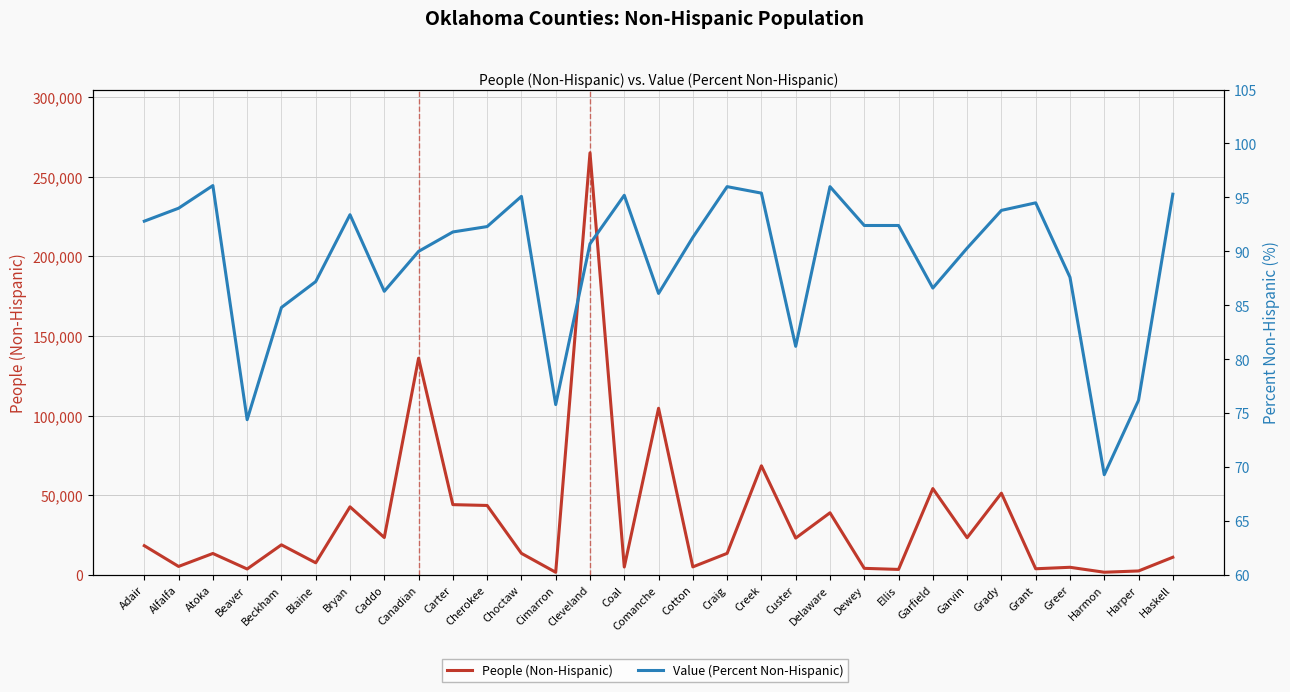

At which category is the sum across all series the highest?

Cleveland